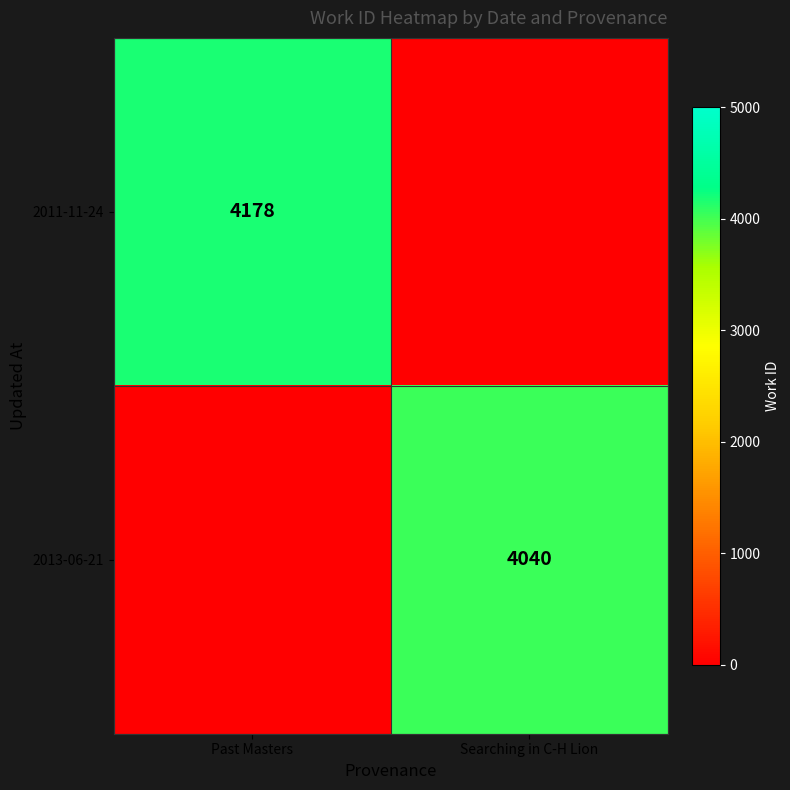

The value of 2011-11-24 at Past Masters is 4178. True or false?

True